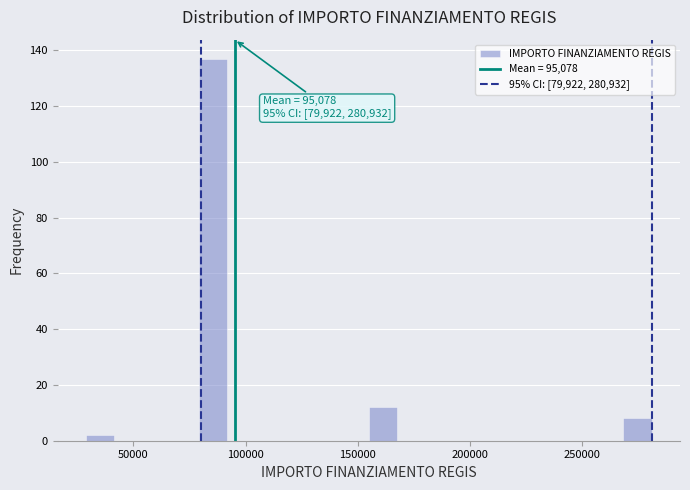

Read against the x-axis, roughly where is the centre of the tallest bar?

85000